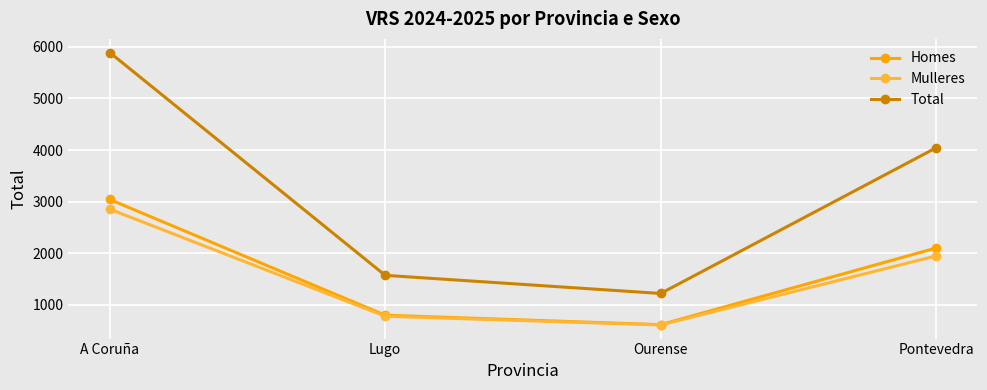

What is the maximum value for Homes?

3040